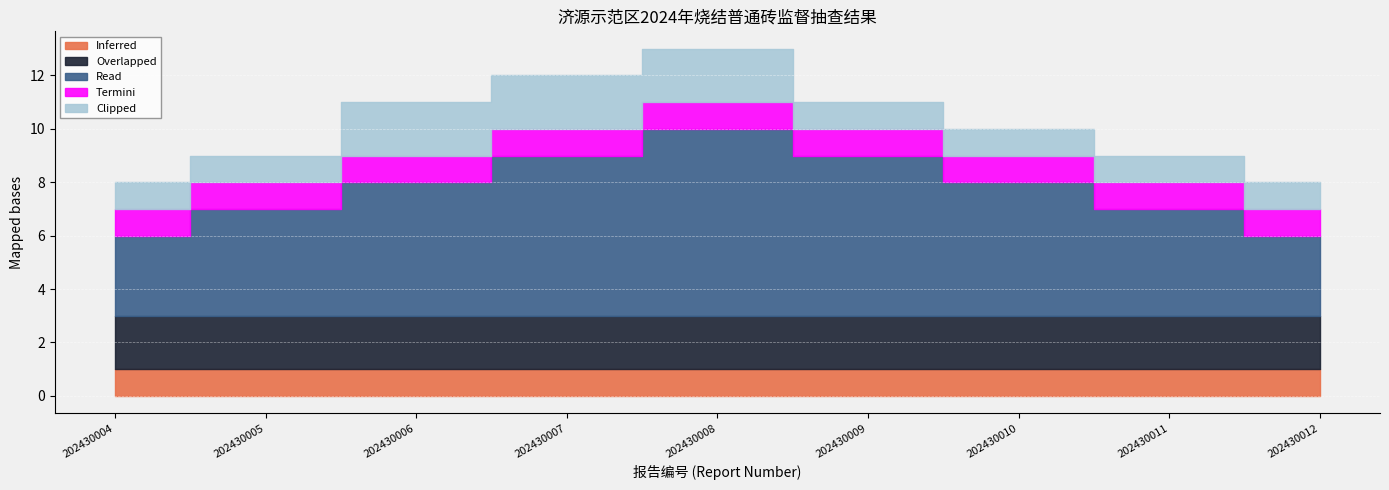

What is the approximate value of Clipped at 202430006?

2